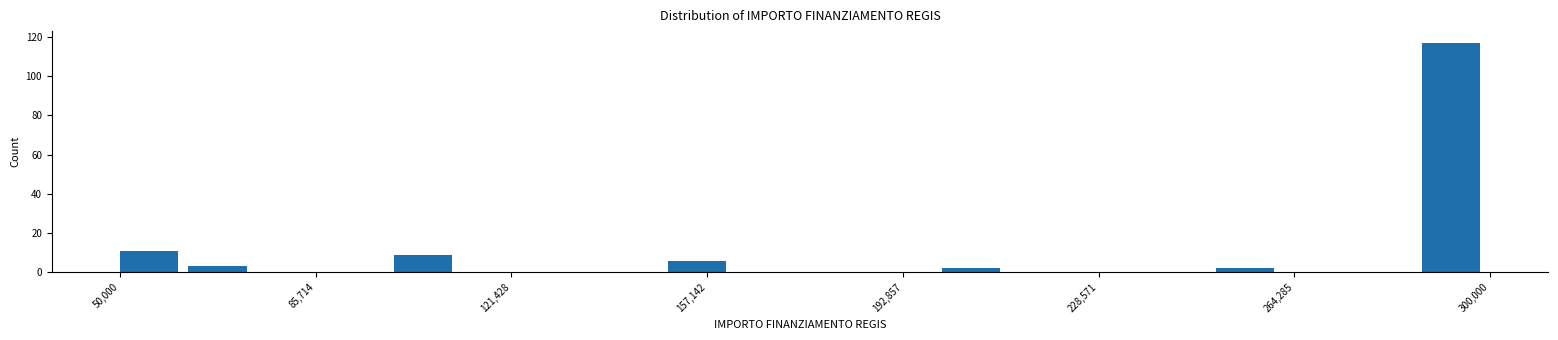

Read against the x-axis, roughly where is the centre of the tallest bar?

295000